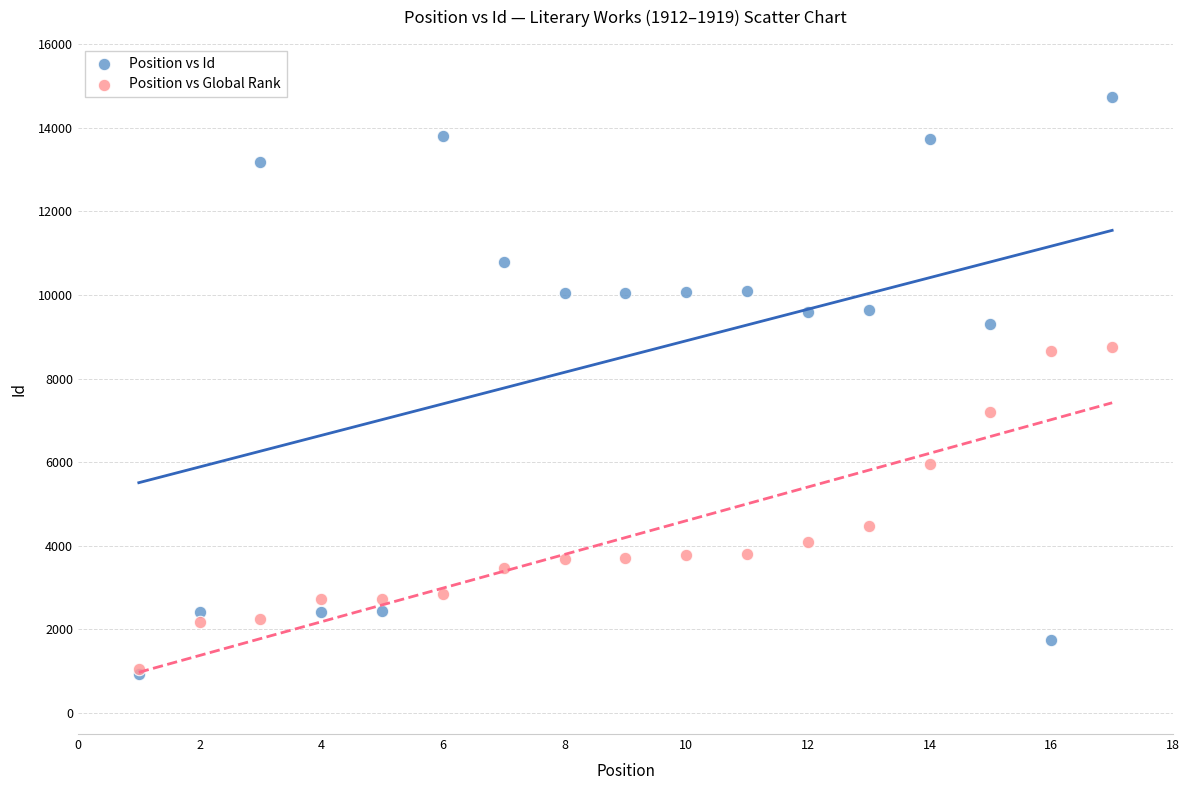

Across all series, what Y value is closest to 7831?

7198